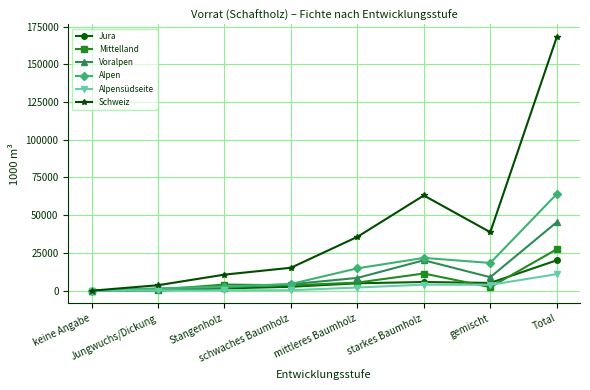

In Alpen, how many points are higher than both neighbors (excluding endpoints)?

1